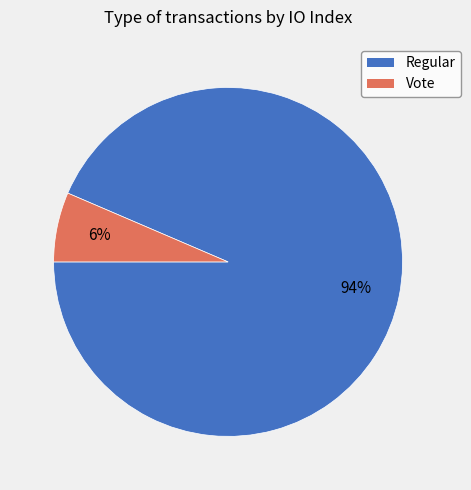

Which category has the biggest portion of the pie?

Regular